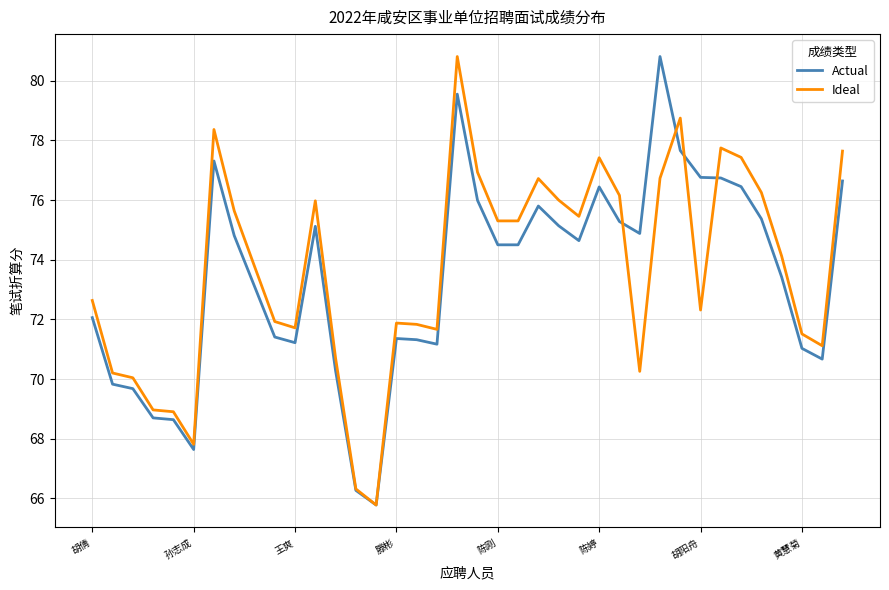

What is the smallest value displayed?

65.8